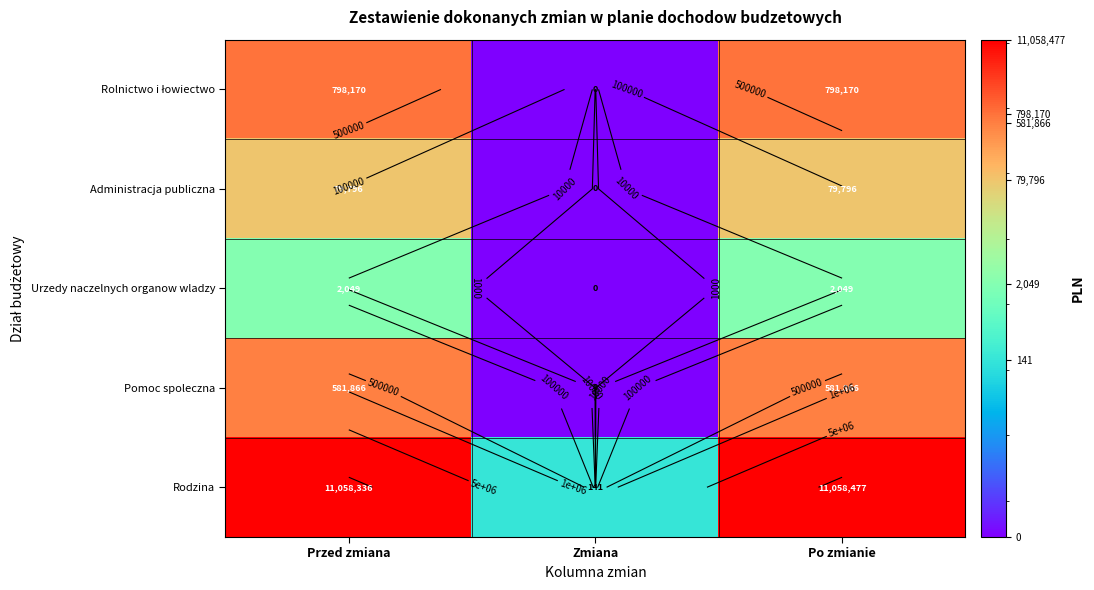

What is the sum of all Administracja publiczna values?

159592.0